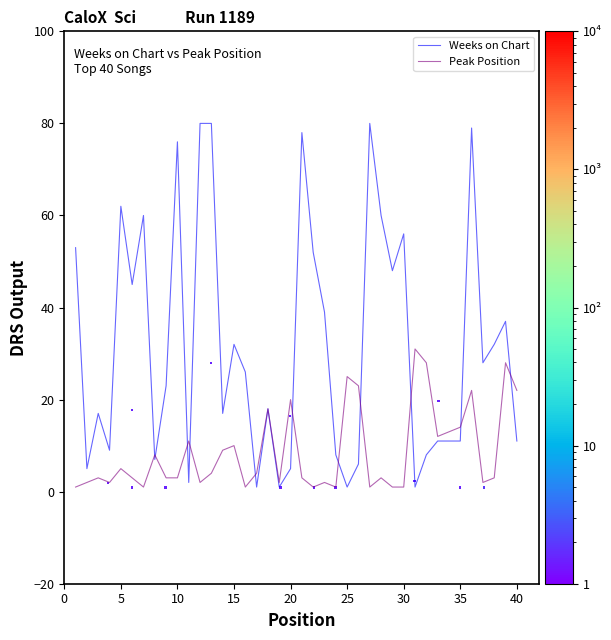

Which series ends up on top after the final intersection of Peak Position and Weeks on Chart?

Peak Position